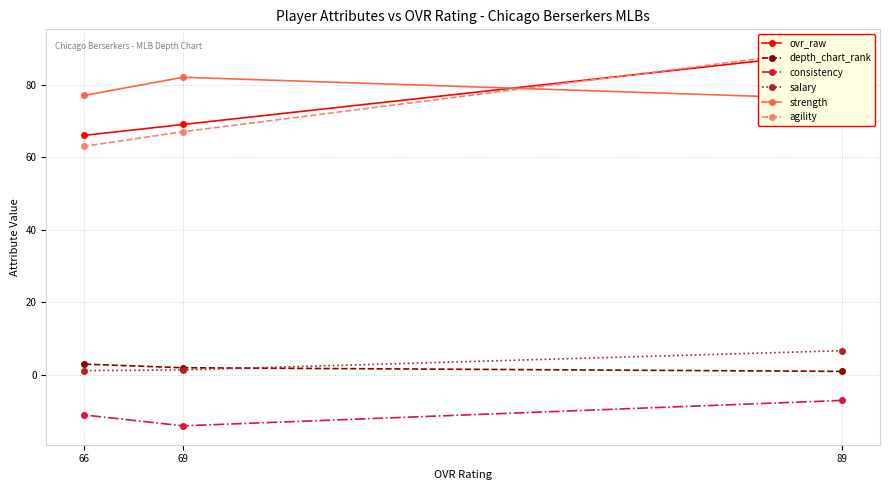

What are all the series names shown in the legend?

ovr_raw, depth_chart_rank, consistency, salary, strength, agility